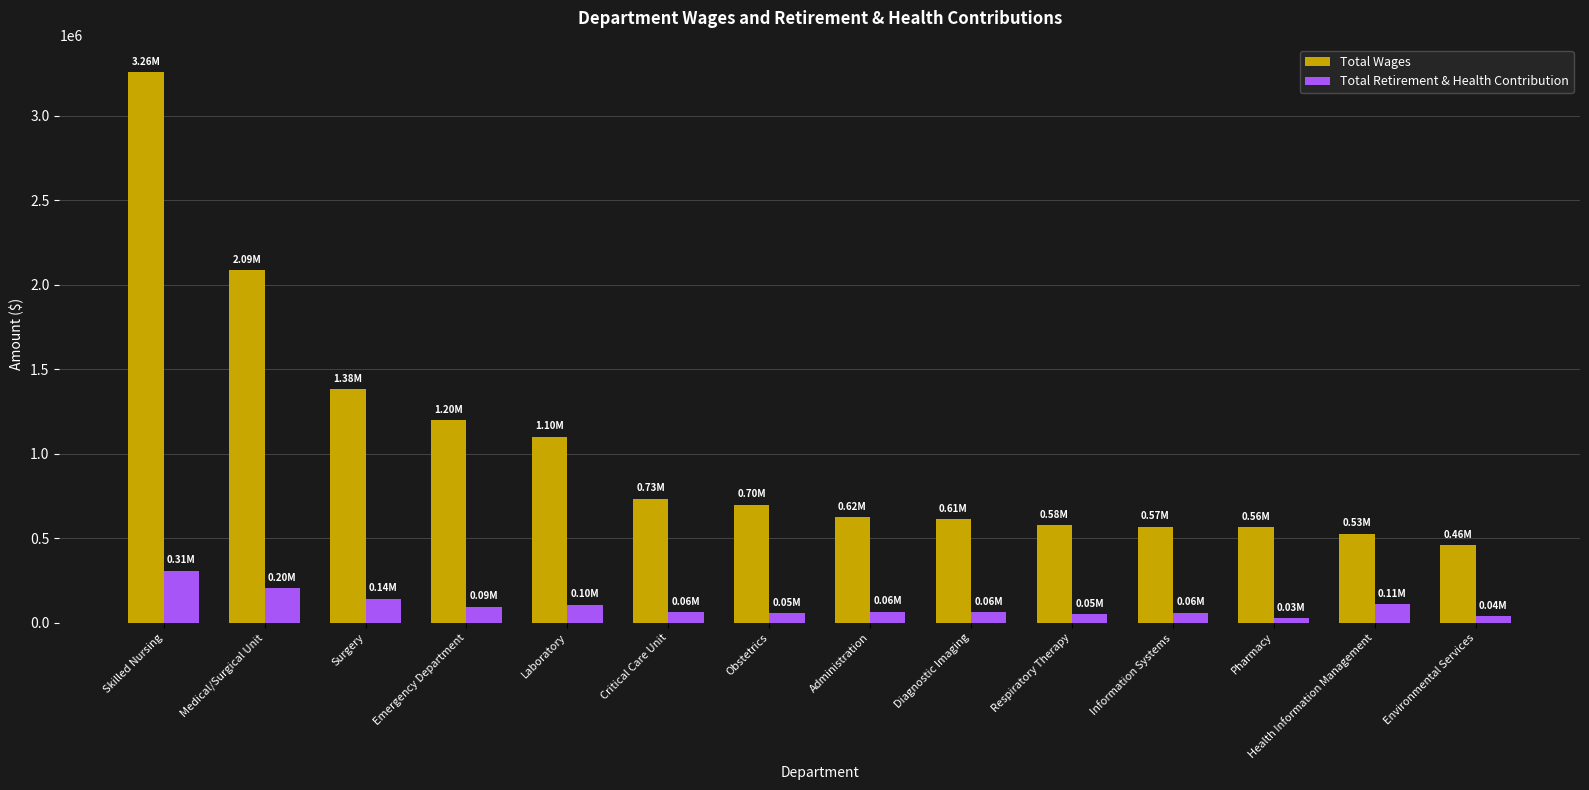

Which category has the highest value across all series?

Skilled Nursing